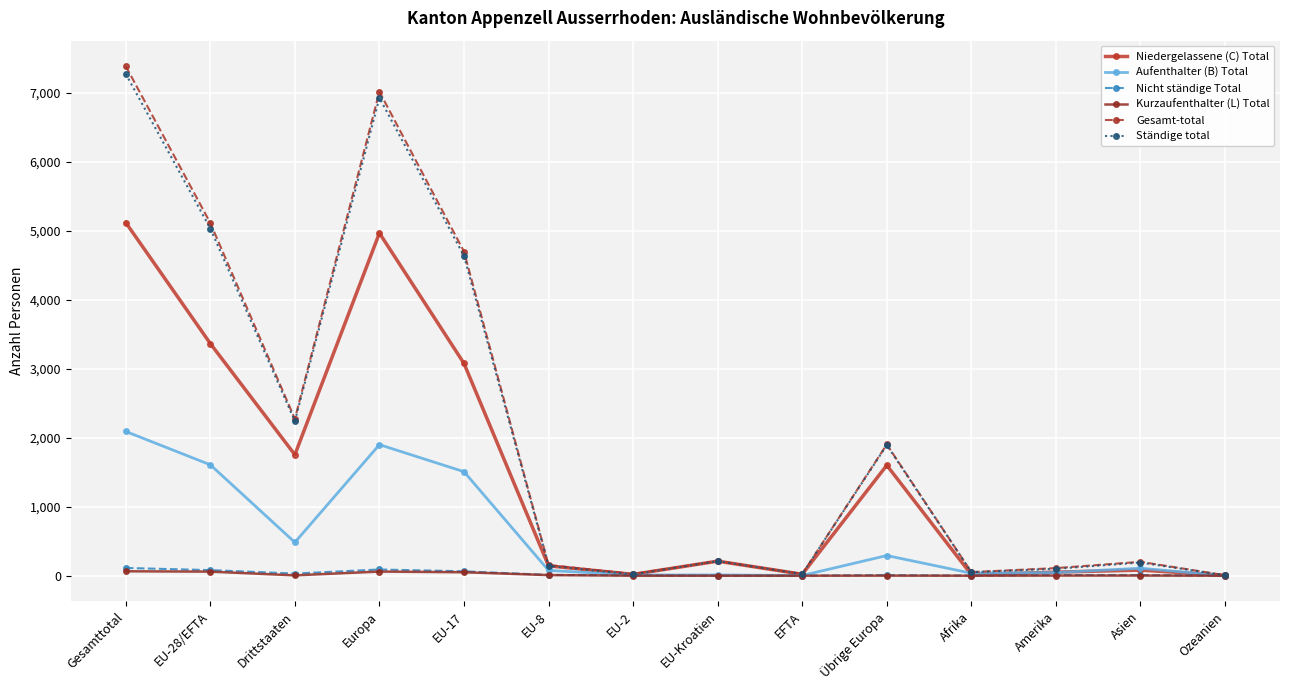

What is the label of the 11th point from the left?

Afrika